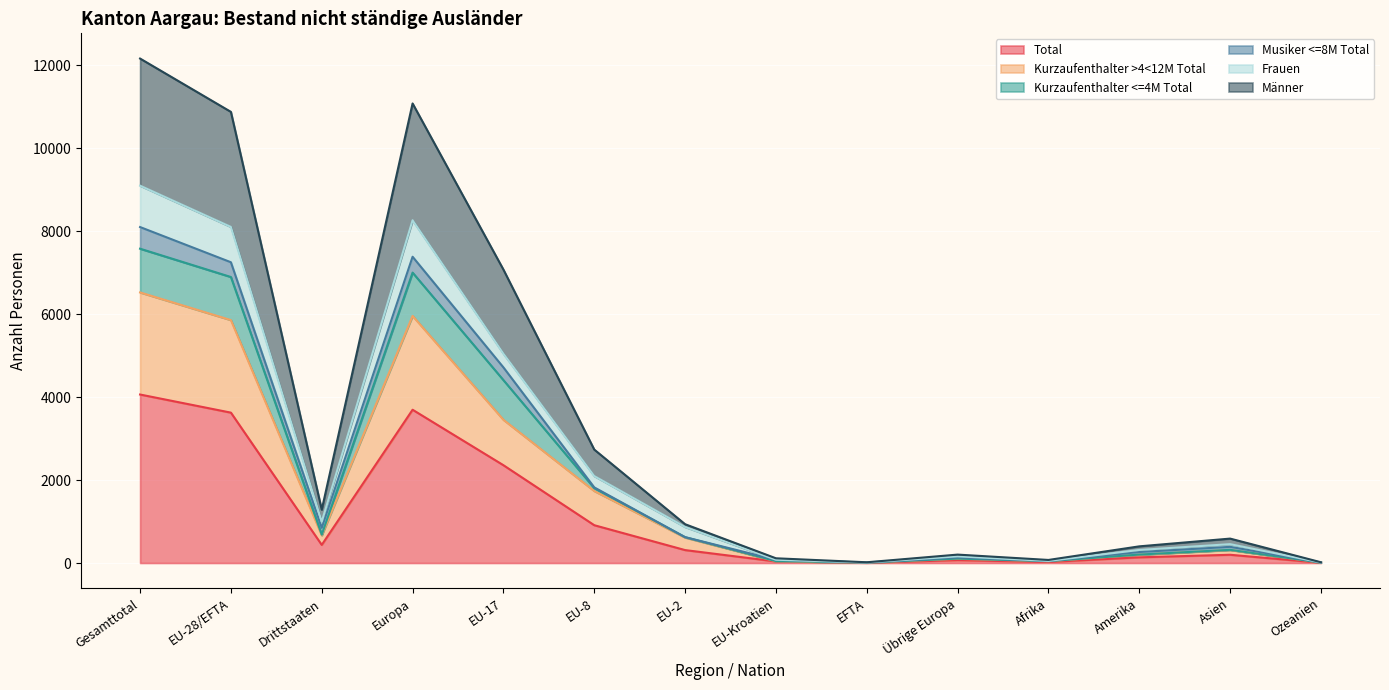

Where is the first local minimum for Männer?

Drittstaaten